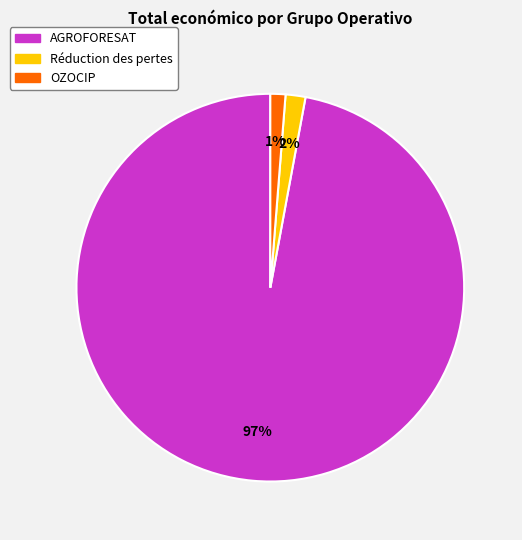

Count the number of slices in the pie.

3